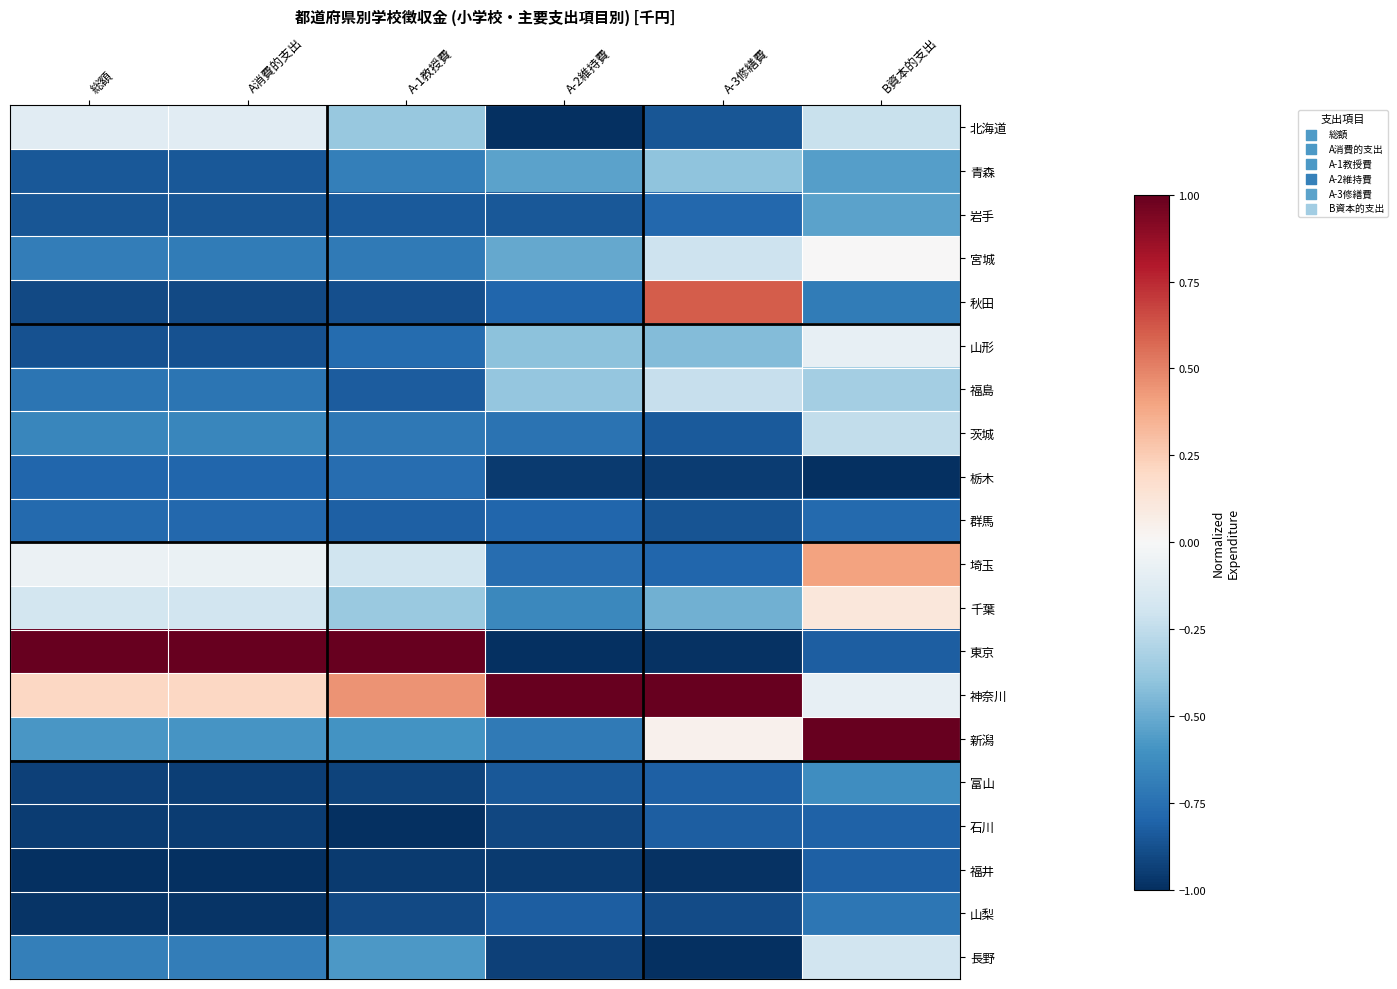

What is the smallest value displayed?

-1.0